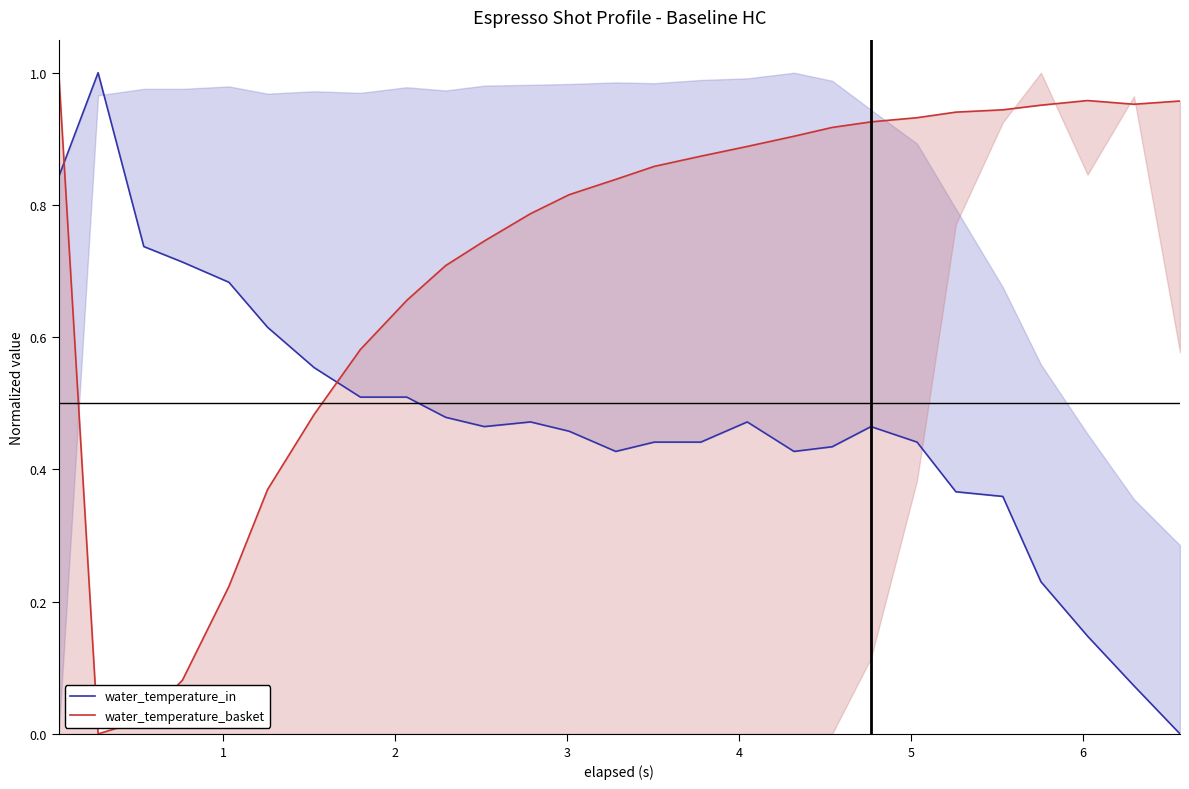

What is the difference between the maximum and minimum values in the water_temperature_basket series?

1.0